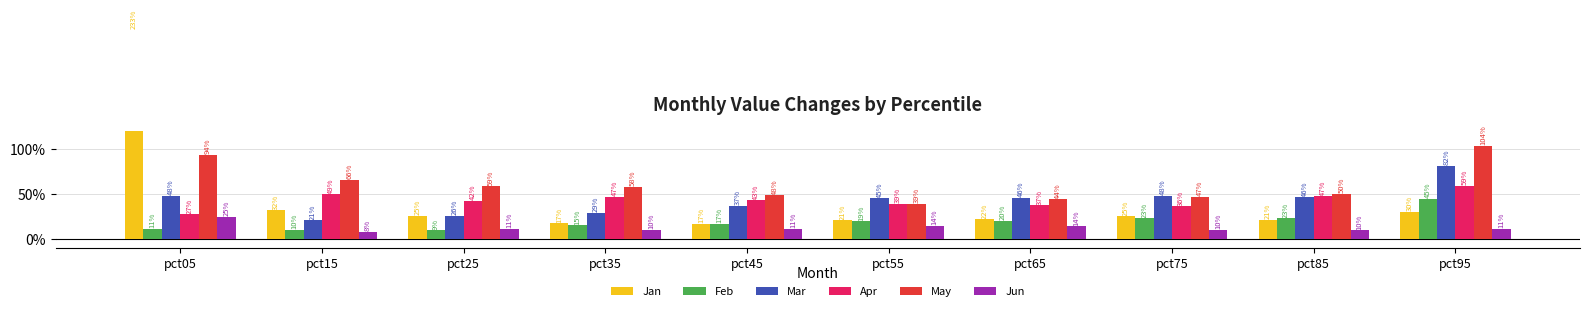

Reading right to left, extract all data points from this chart.

Jan: pct95=0.3	pct85=0.2	pct75=0.3	pct65=0.2	pct55=0.2	pct45=0.2	pct35=0.2	pct25=0.3	pct15=0.3	pct05=2.3
Feb: pct95=0.4	pct85=0.2	pct75=0.2	pct65=0.2	pct55=0.2	pct45=0.2	pct35=0.1	pct25=0.1	pct15=0.1	pct05=0.1
Mar: pct95=0.8	pct85=0.5	pct75=0.5	pct65=0.5	pct55=0.5	pct45=0.4	pct35=0.3	pct25=0.3	pct15=0.2	pct05=0.5
Apr: pct95=0.6	pct85=0.5	pct75=0.4	pct65=0.4	pct55=0.4	pct45=0.4	pct35=0.5	pct25=0.4	pct15=0.5	pct05=0.3
May: pct95=1.0	pct85=0.5	pct75=0.5	pct65=0.4	pct55=0.4	pct45=0.5	pct35=0.6	pct25=0.6	pct15=0.7	pct05=0.9
Jun: pct95=0.1	pct85=0.1	pct75=0.1	pct65=0.1	pct55=0.1	pct45=0.1	pct35=0.1	pct25=0.1	pct15=0.1	pct05=0.2